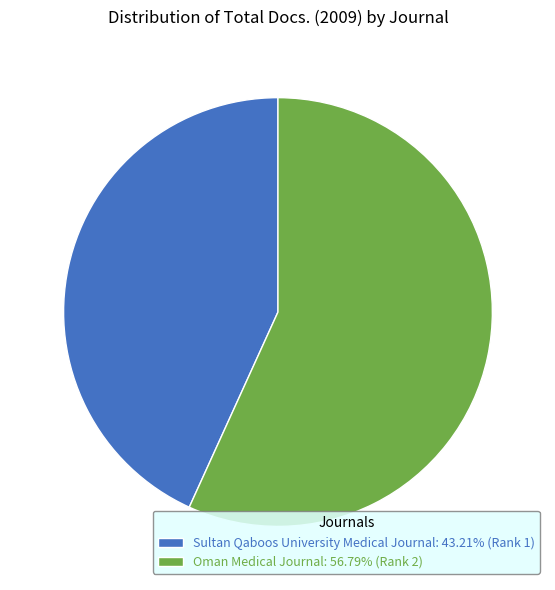

Is Sultan Qaboos University Medical Journal: 43.21% (Rank 1) the majority of the pie?

No